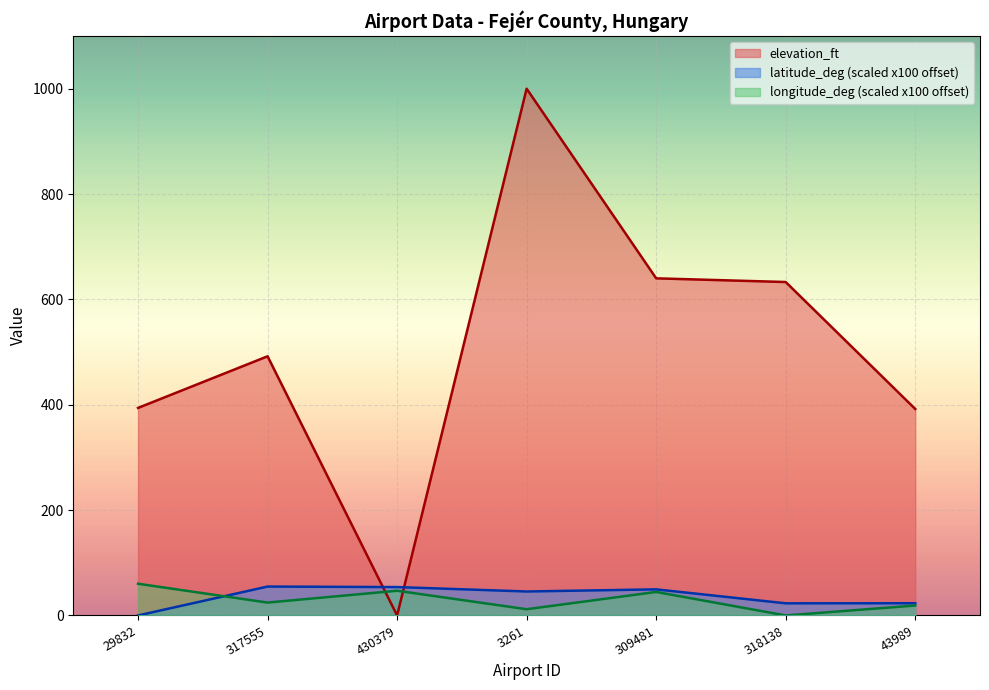

How many values in the latitude_deg series are below 45?

3